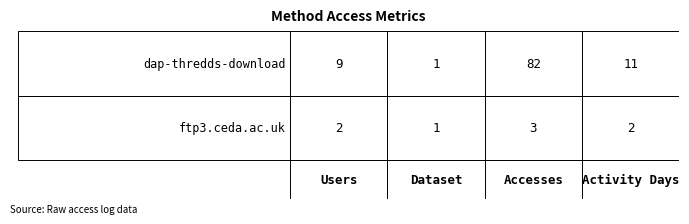

Reading right to left, extract all data points from this chart.

dap-thredds-download: 11	82	1	9
ftp3.ceda.ac.uk: 2	3	1	2